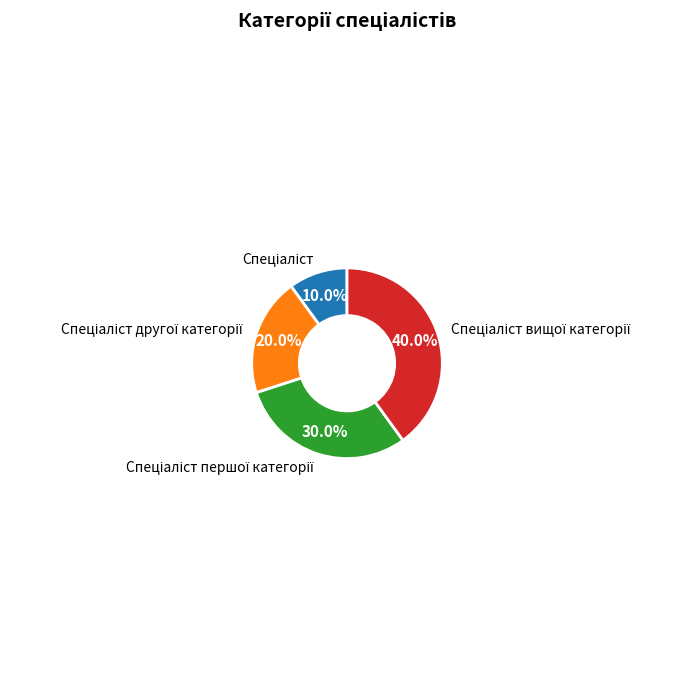

Is there any slice that represents more than half of the pie?

No